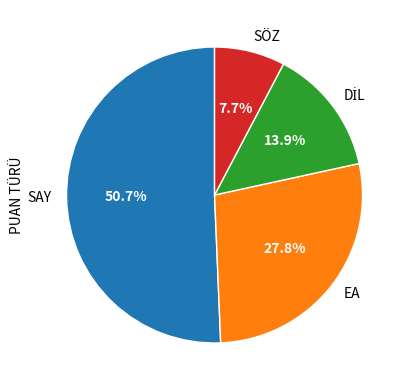

How many slices are in this pie chart?

4